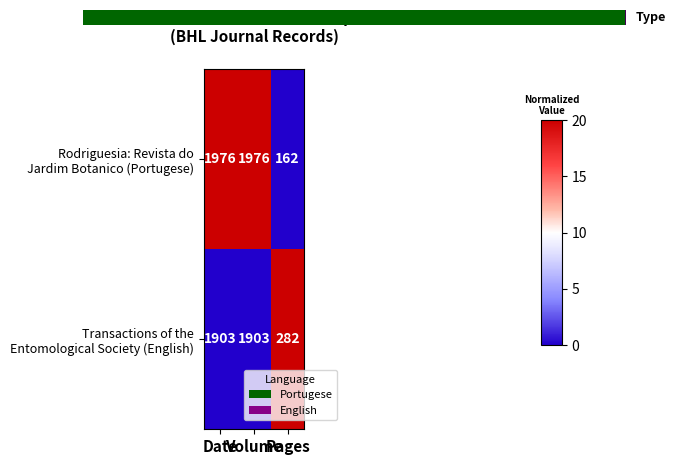

What is the maximum value shown in the chart?

1976